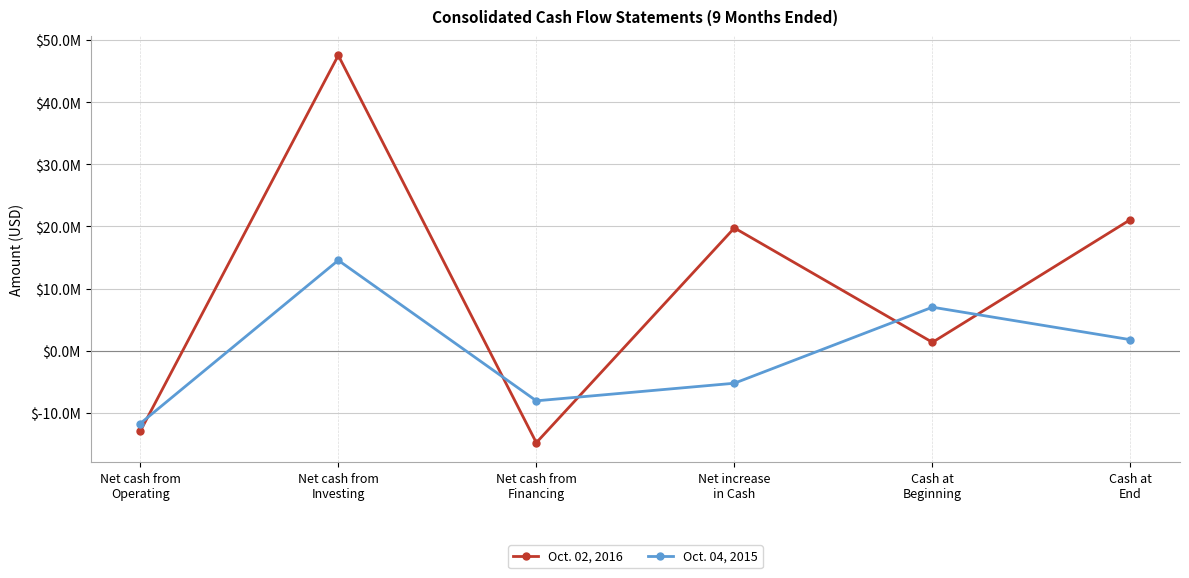

What are all the series names shown in the legend?

Oct. 02, 2016, Oct. 04, 2015